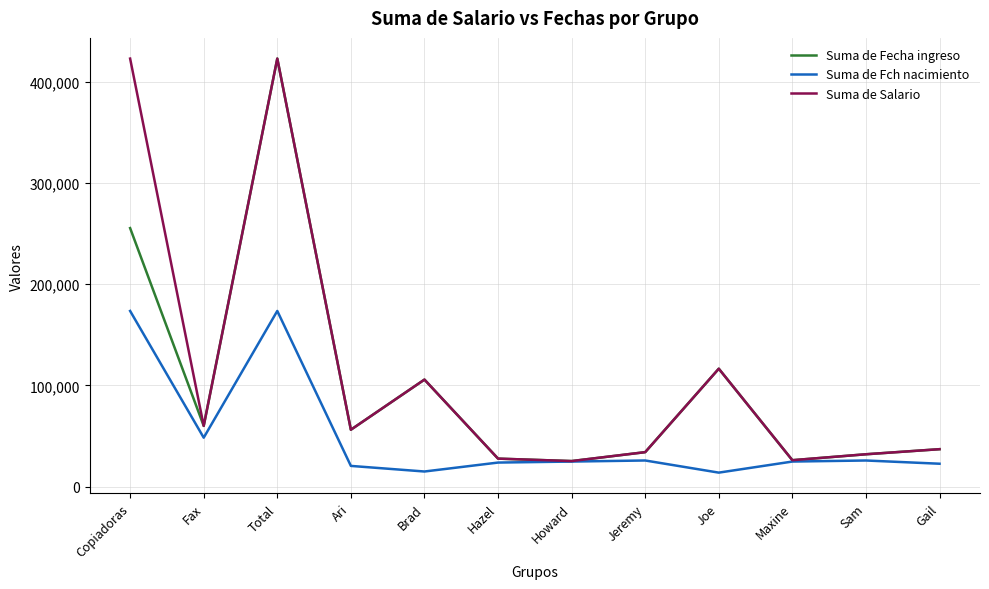

True or false: Suma de Fecha ingreso has more than 1 points higher than both neighbors.

True